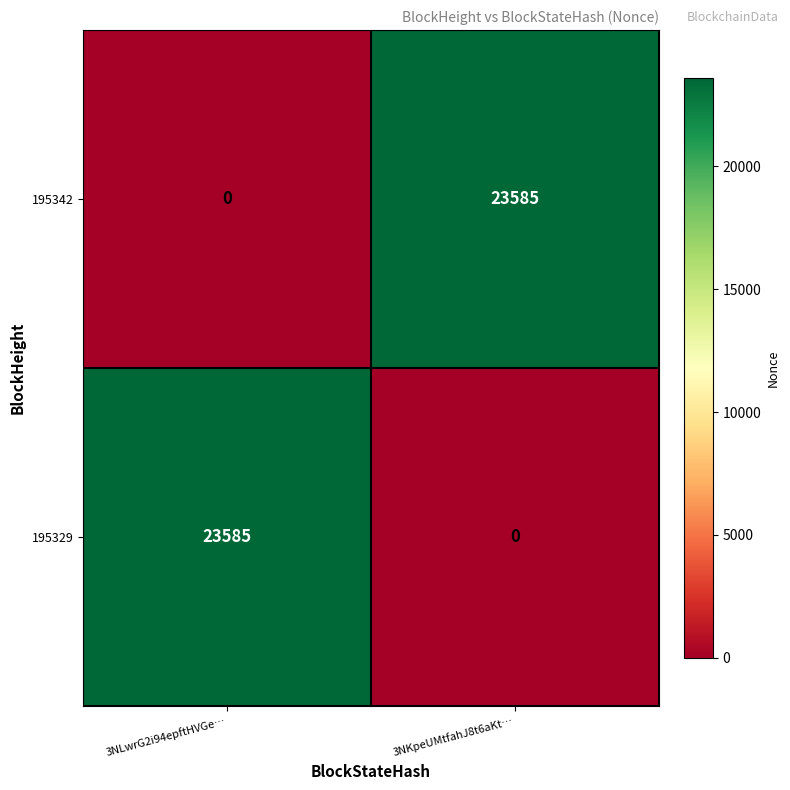

At which label does 195329 reach its minimum?

3NKpeUMtfahJ8t6aKt…